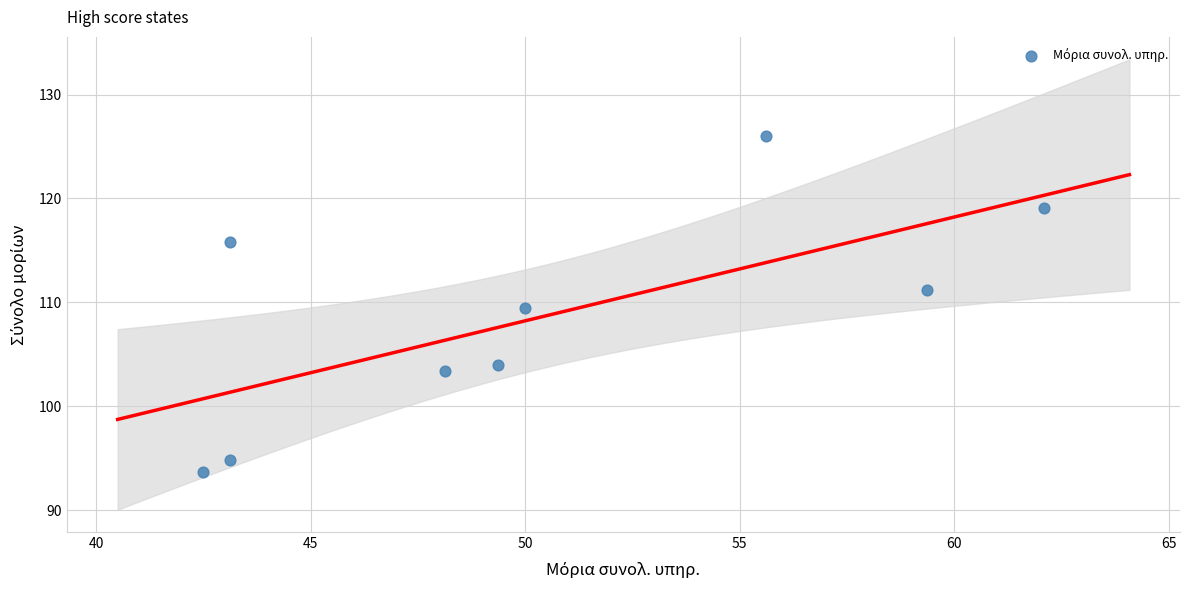

What is the average Y value?

108.6